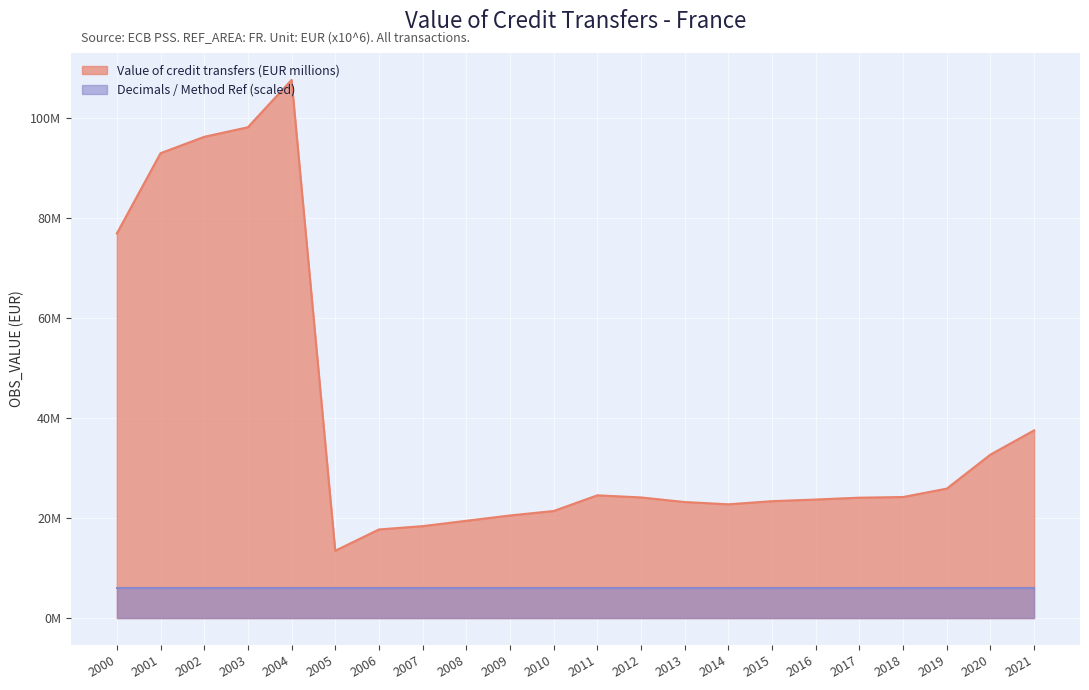

What is the average value?

39479345.7